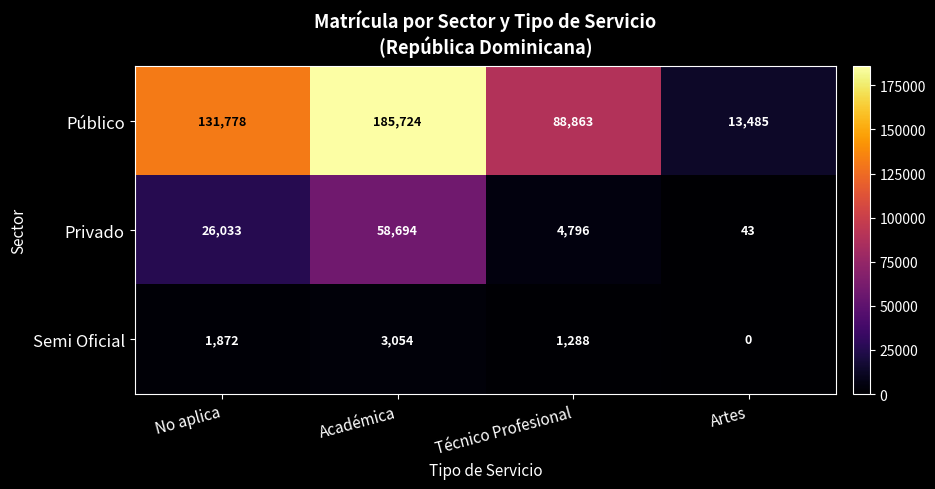

Rank the series at Artes from highest to lowest value.

Público, Privado, Semi Oficial